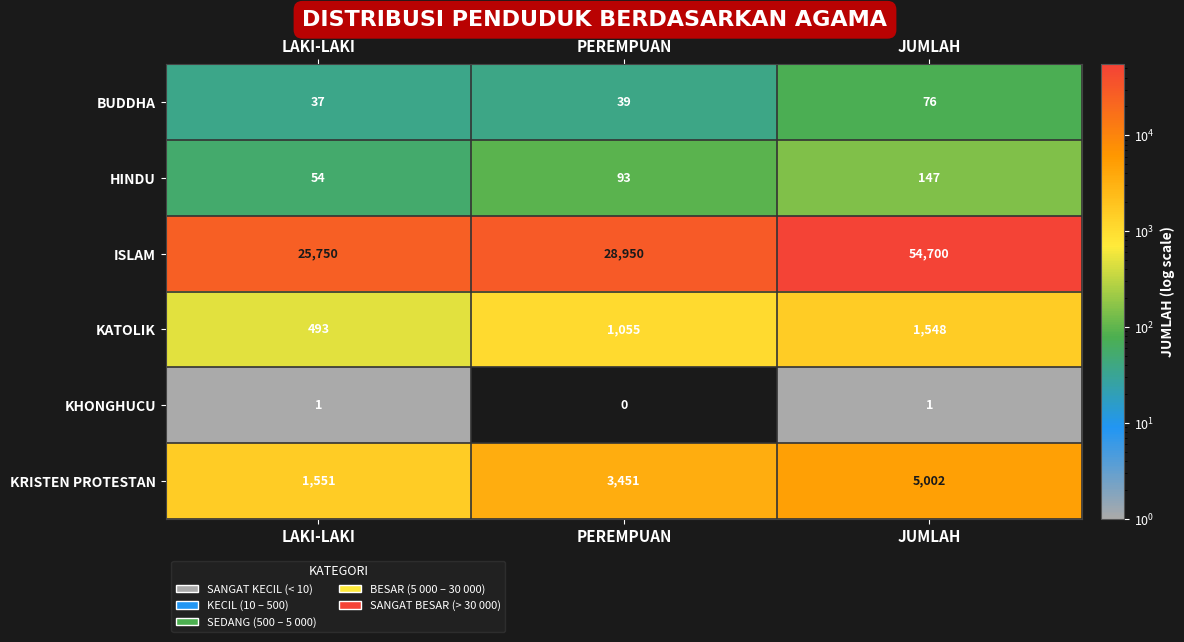

At which category is the sum across all series the highest?

JUMLAH